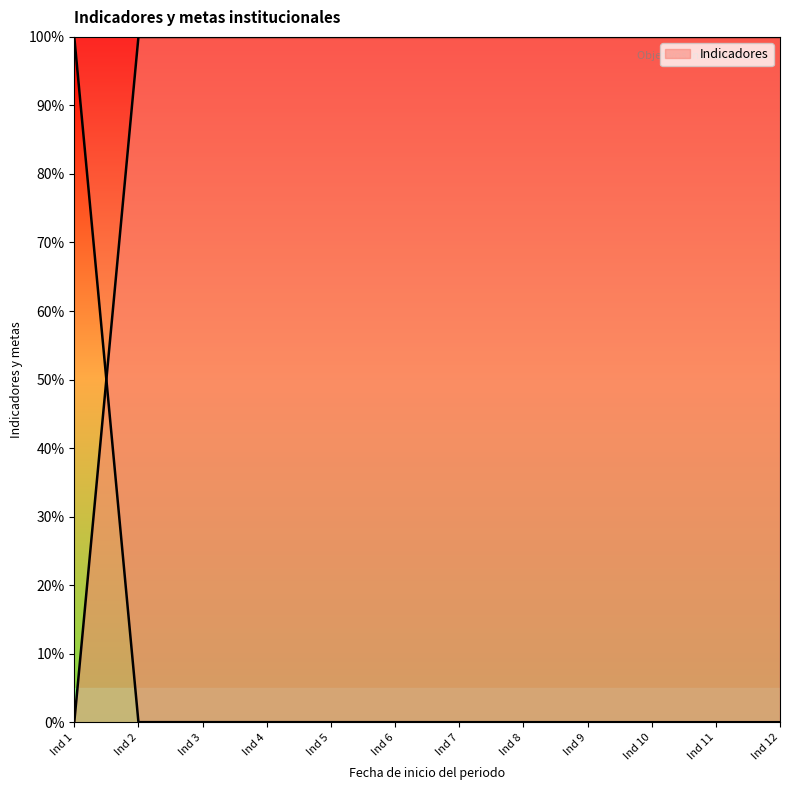

What is the average value?

91.7